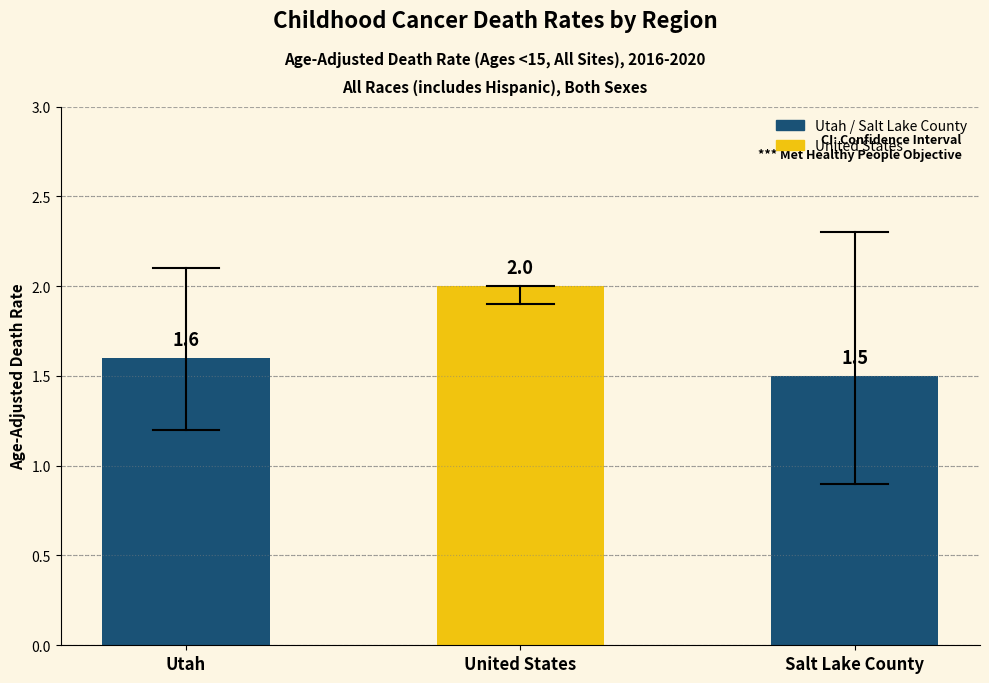

Rank the categories by value from highest to lowest.

United States, Utah, Salt Lake County